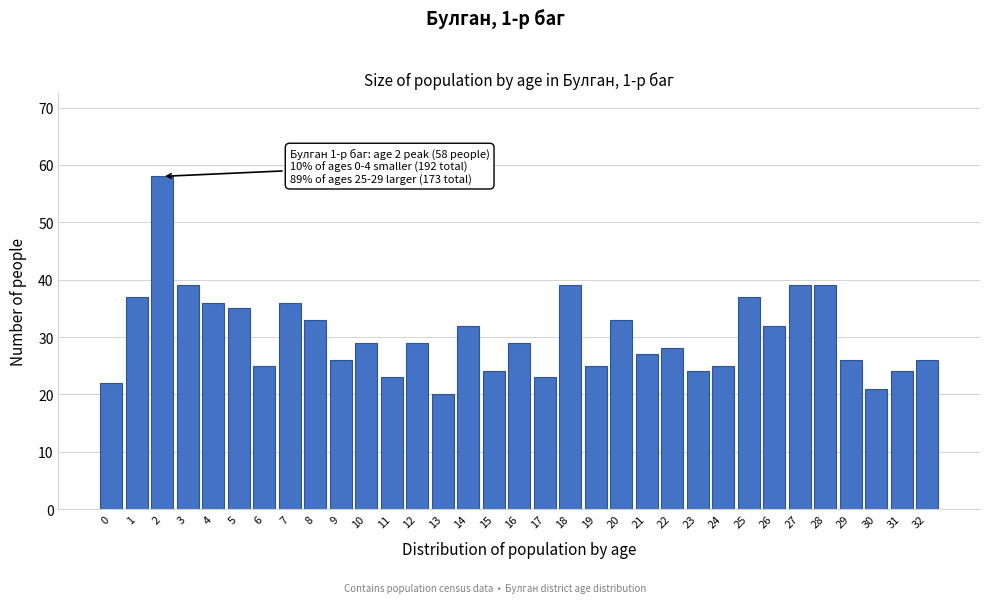

What is the greatest value displayed?

58